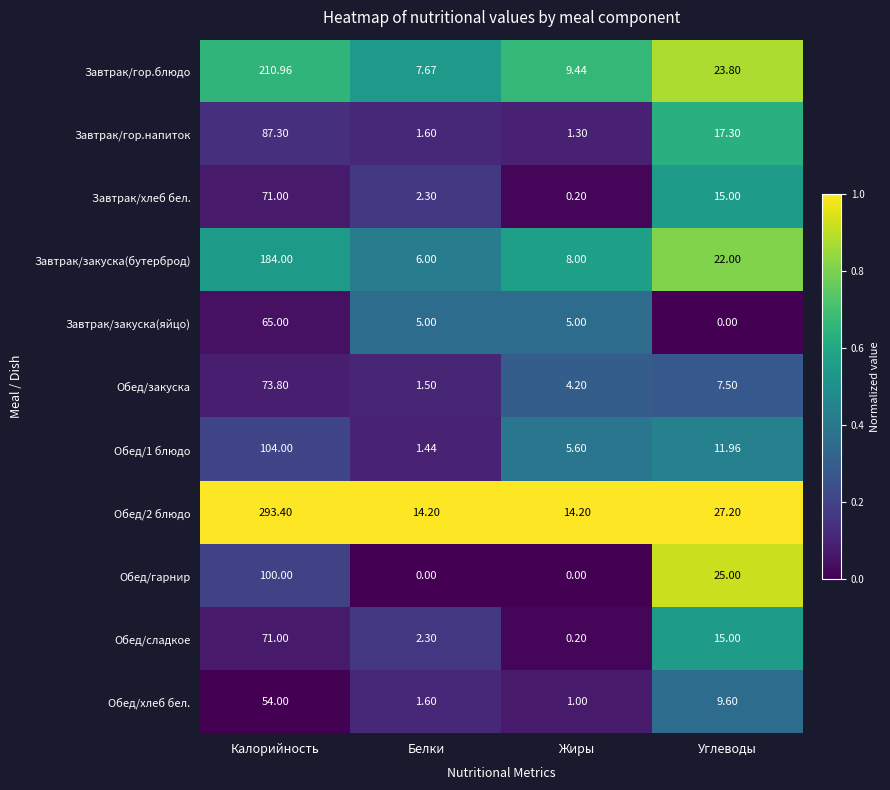

Which label corresponds to the largest value in the chart?

Калорийность